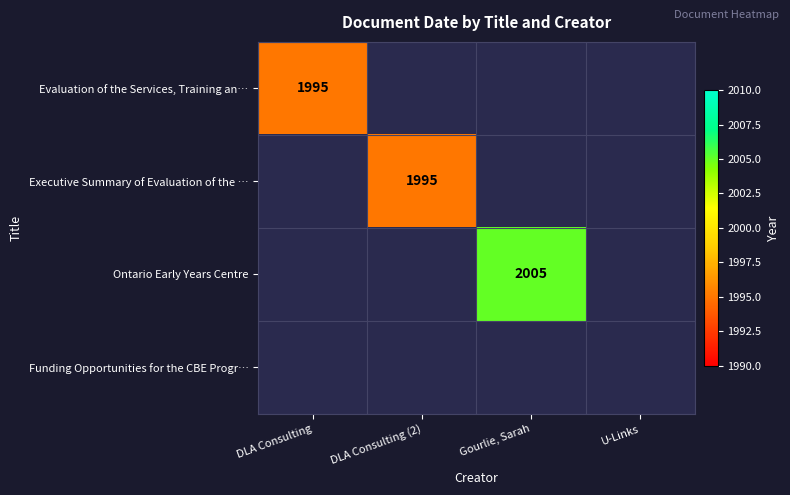

True or false: Evaluation of the Services, Training an… has a value of 1995 at DLA Consulting.

True